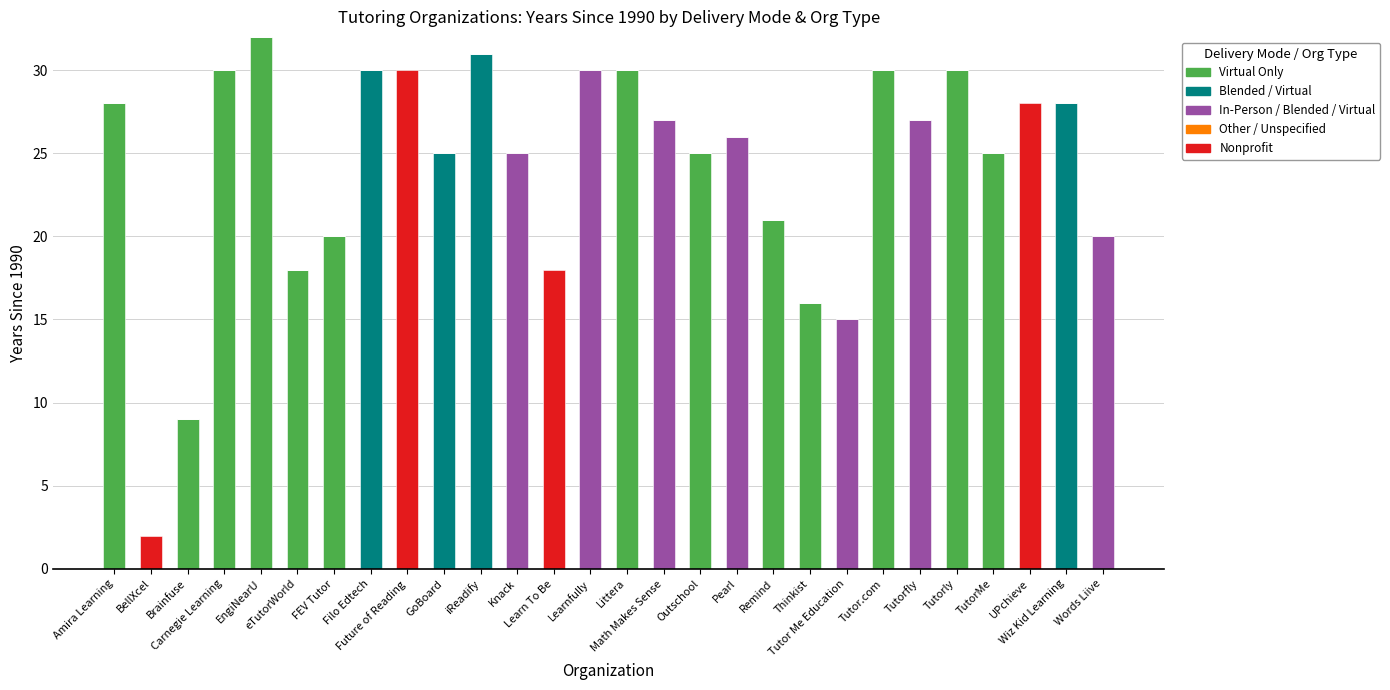

What is the sum of all Virtual Only values?

314